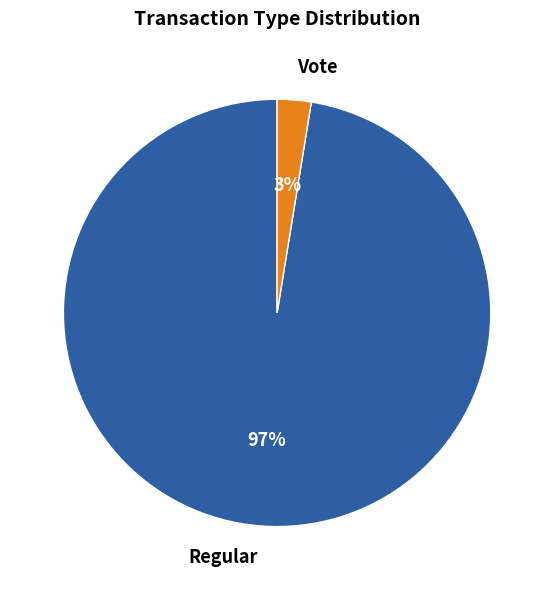

Between Vote and Regular, which is larger?

Regular